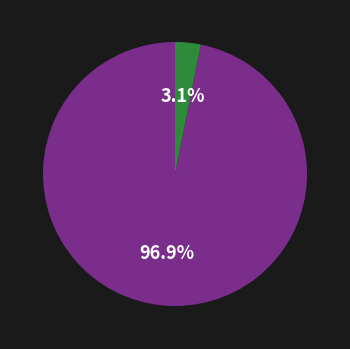

Is there a majority slice in this chart?

Yes